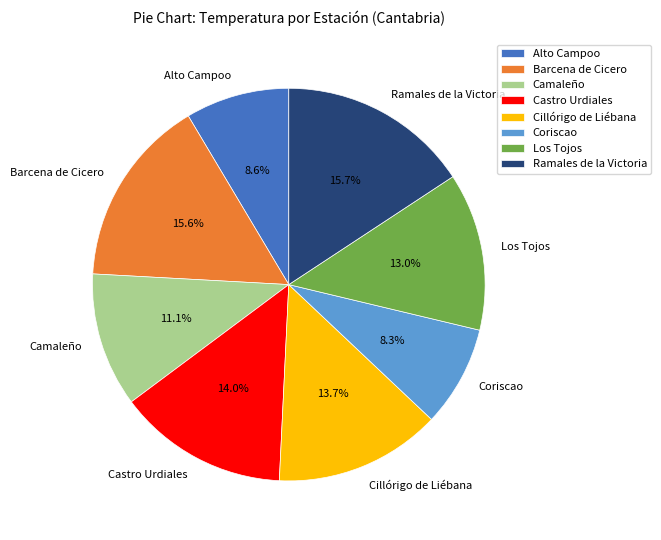

To the nearest percent, what is the average slice percentage?

12%